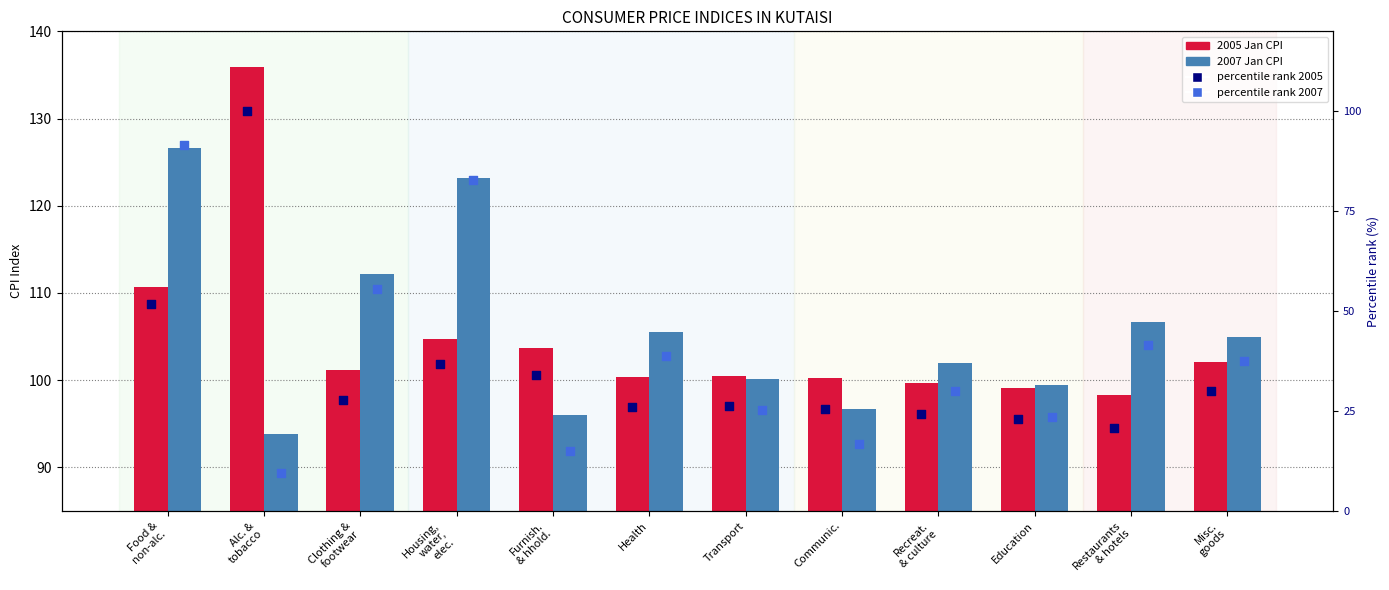

Which series contains the highest Y value?

2005 Jan